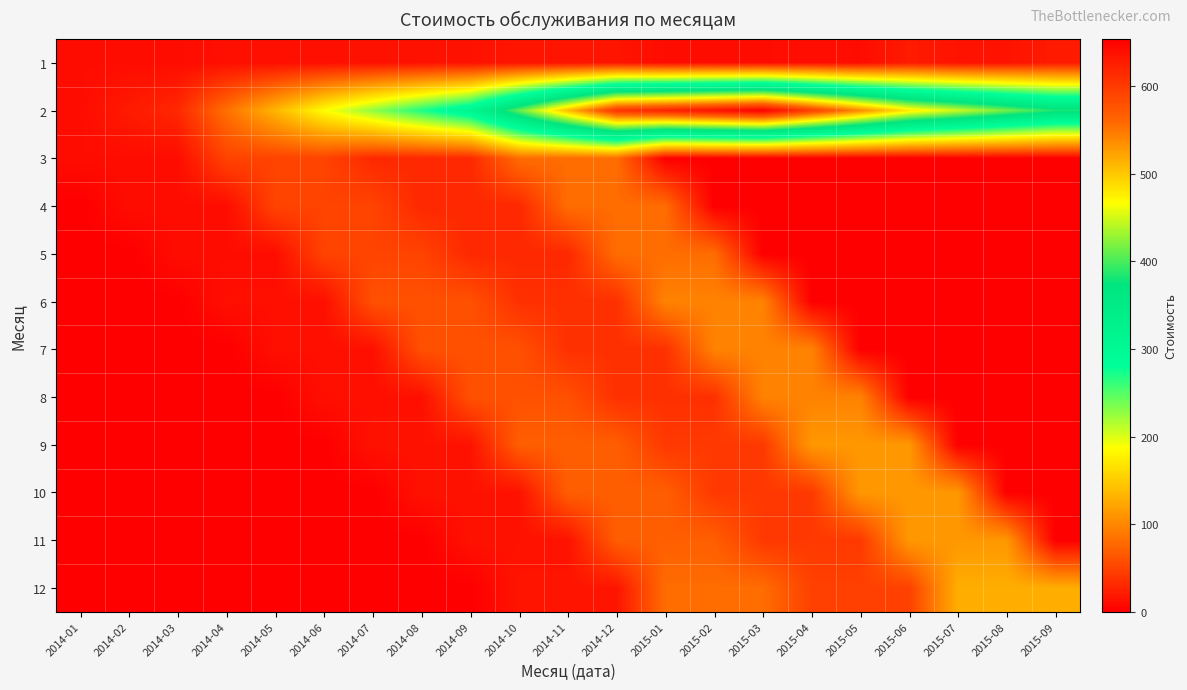

What is the total value across all series at 2014-03?

70